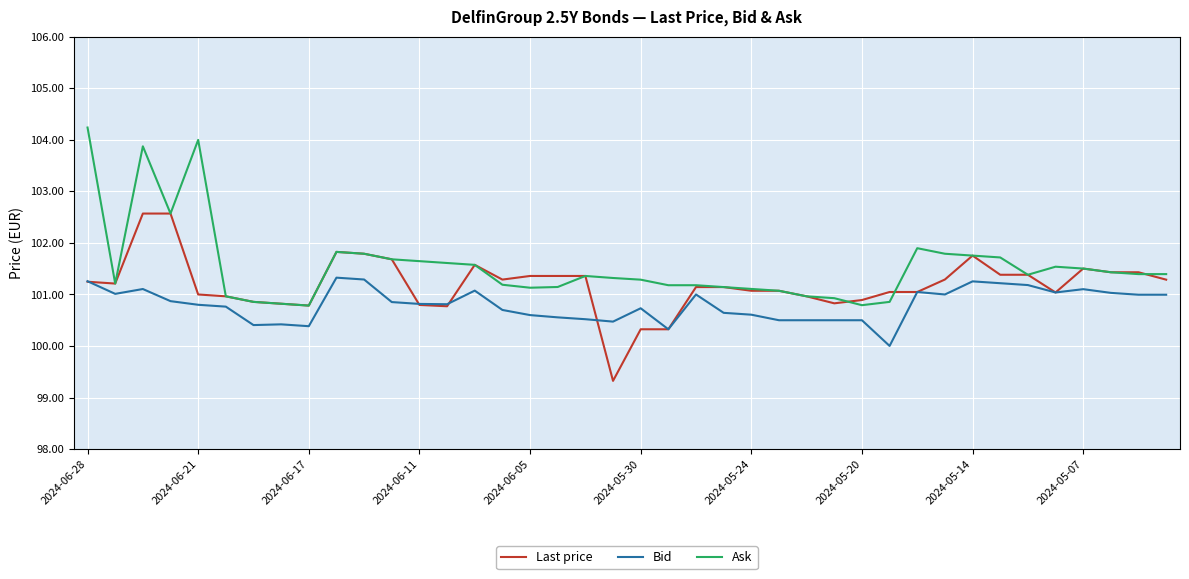

Rank the series by their maximum value, from highest to lowest.

Ask, Last price, Bid